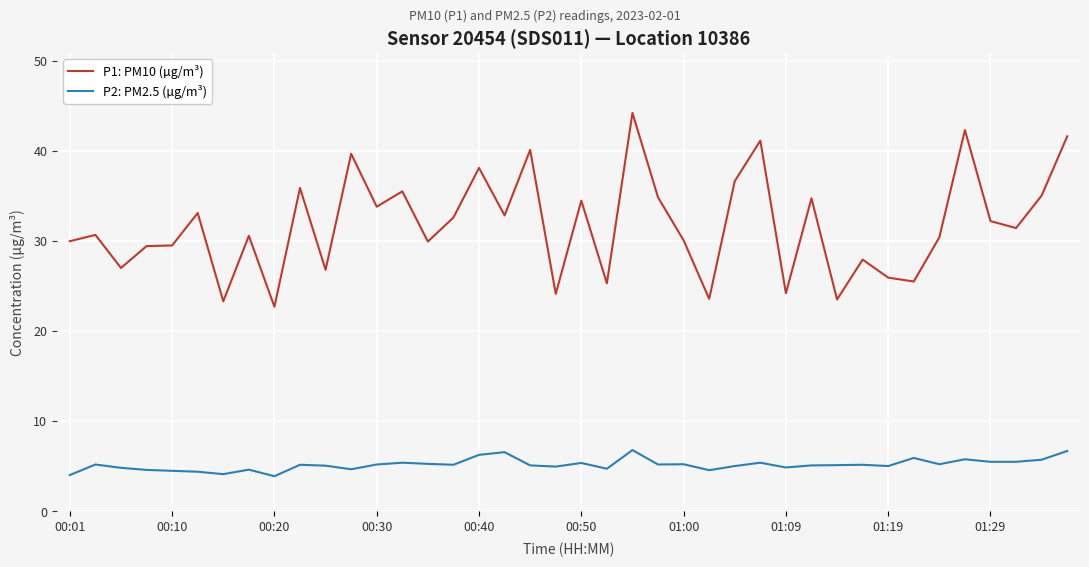

Which series has the largest total across all categories?

P1: PM10 (µg/m³)